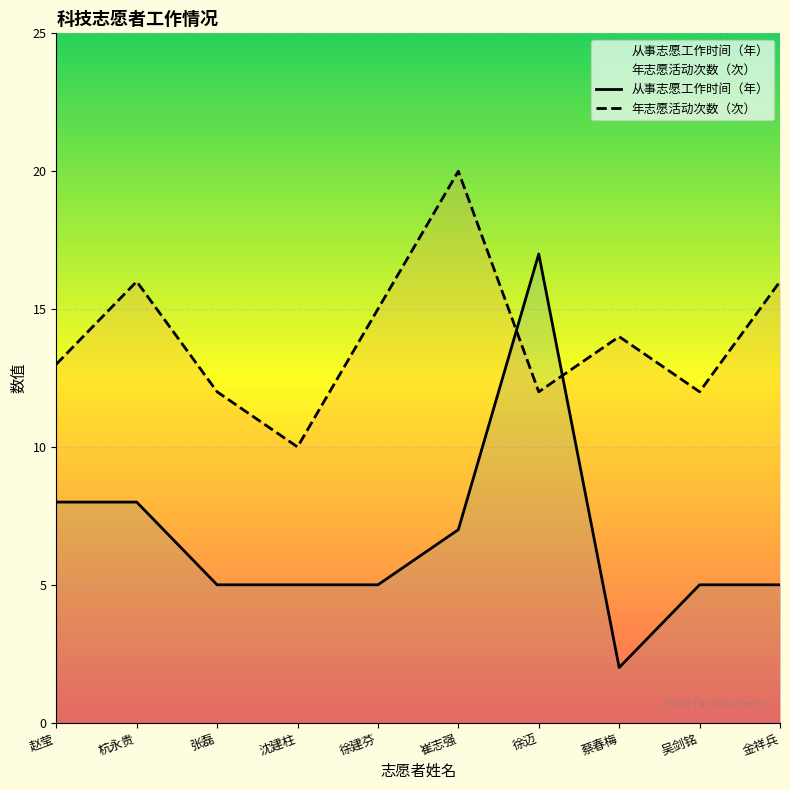

Where is the first local maximum for 从事志愿工作时间（年）?

徐迈